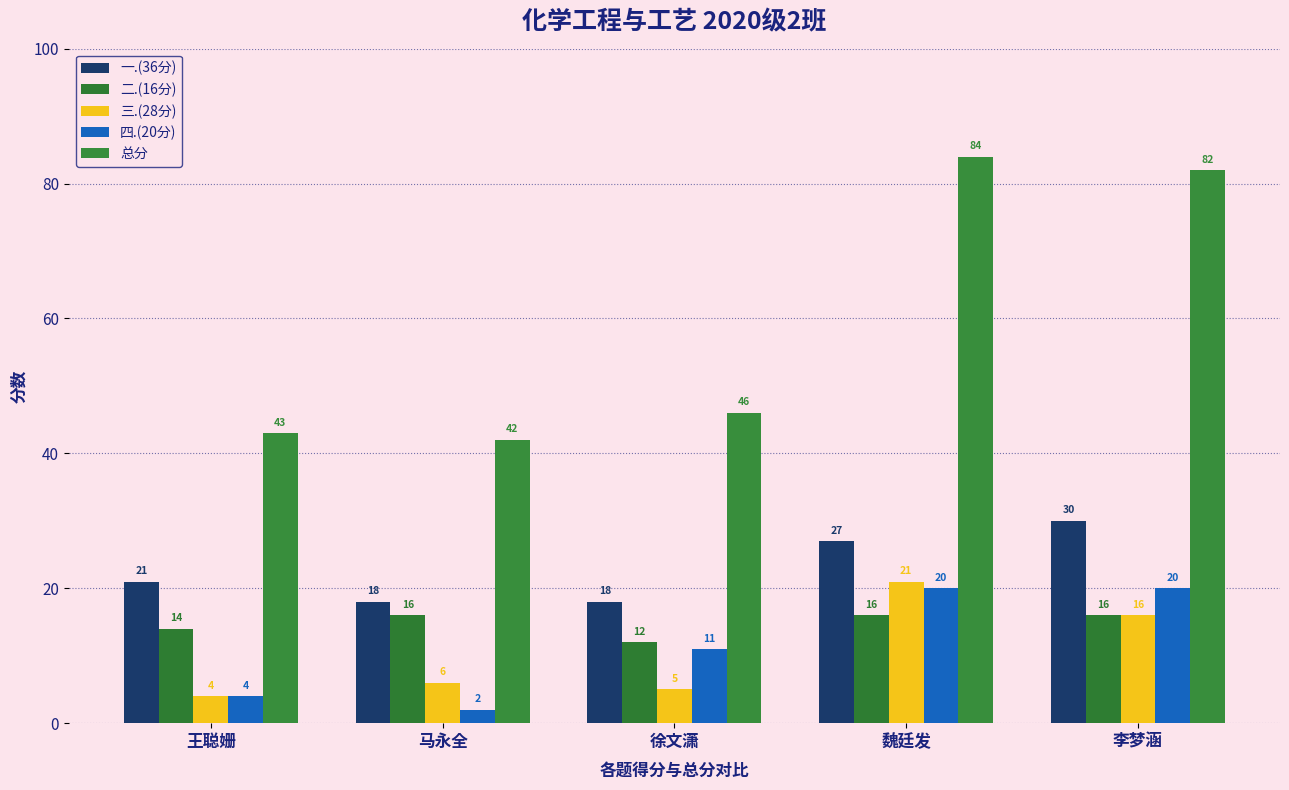

What is the label of the 5th bar from the left?

李梦涵